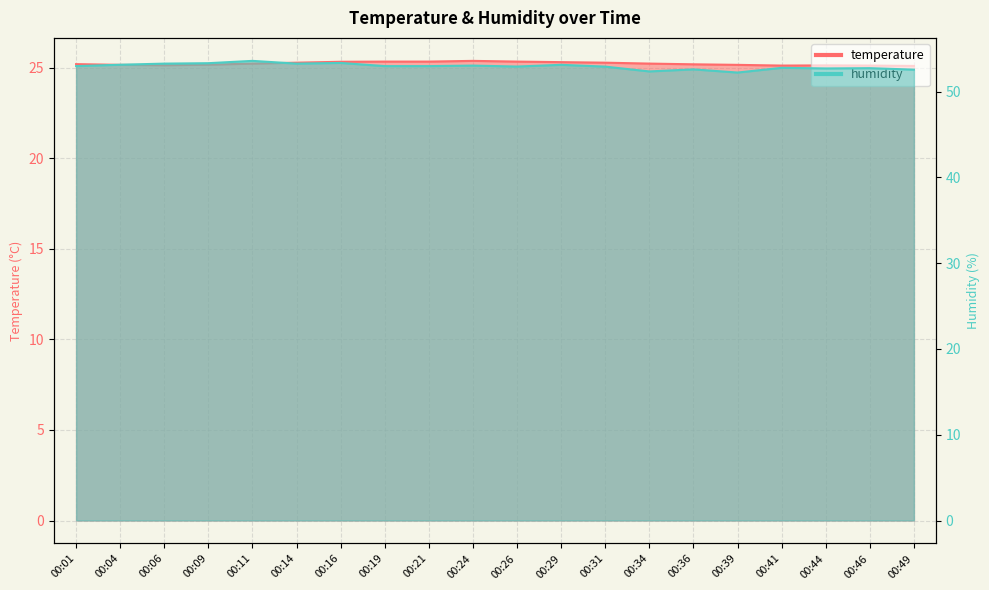

True or false: temperature and humidity intersect in this chart.

False